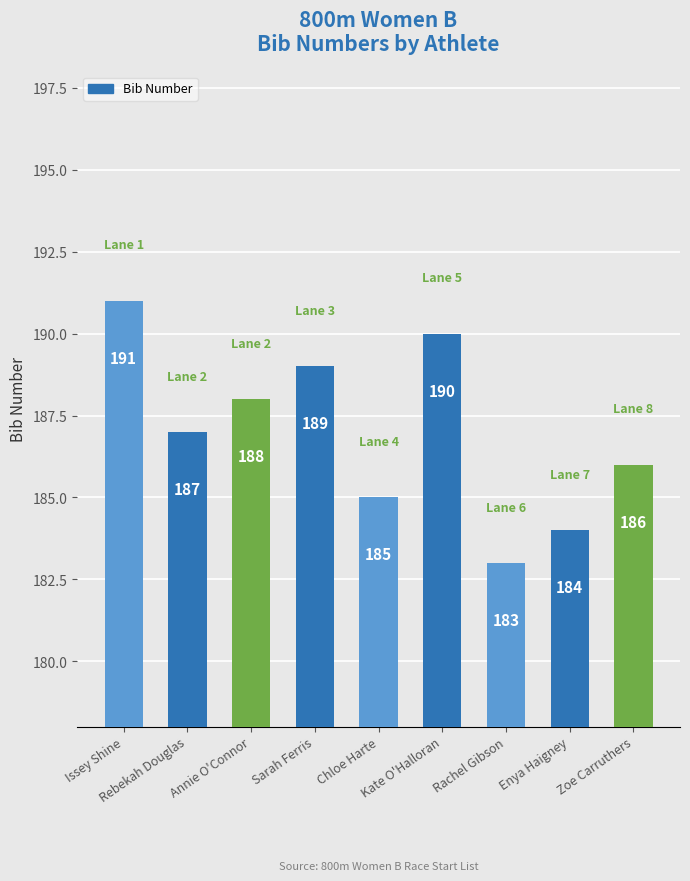

The chart shows a value of 70 at Kate O'Halloran. True or false?

False